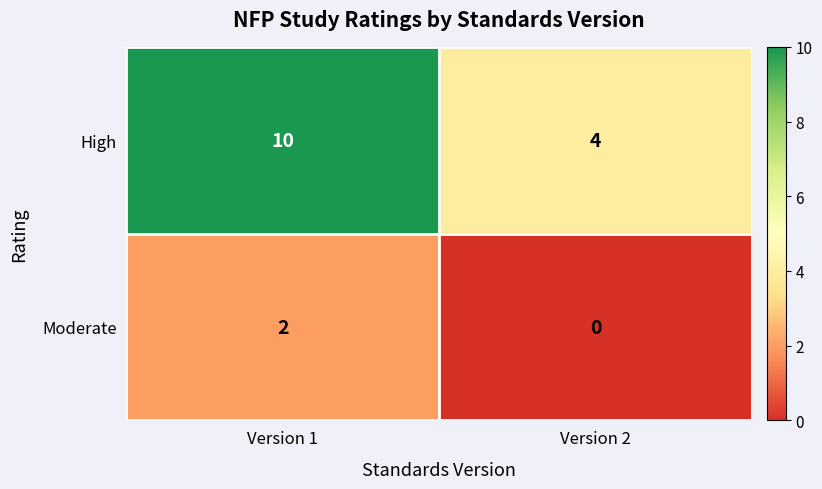

Read the High value at Version 1.

10